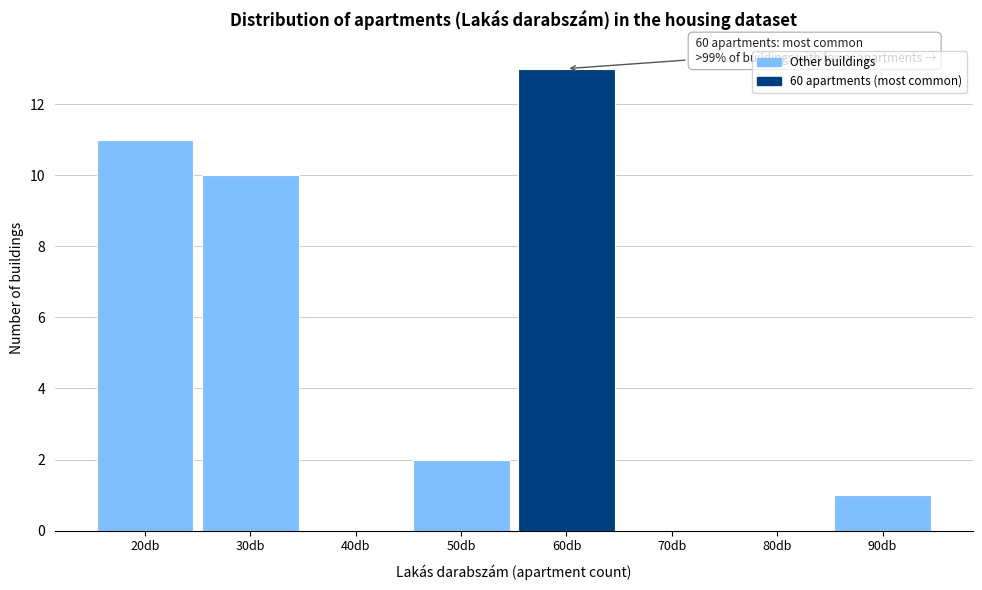

Reading right to left, extract all data points from this chart.

90db=1	80db=0	70db=0	60db=13	50db=2	40db=0	30db=10	20db=11